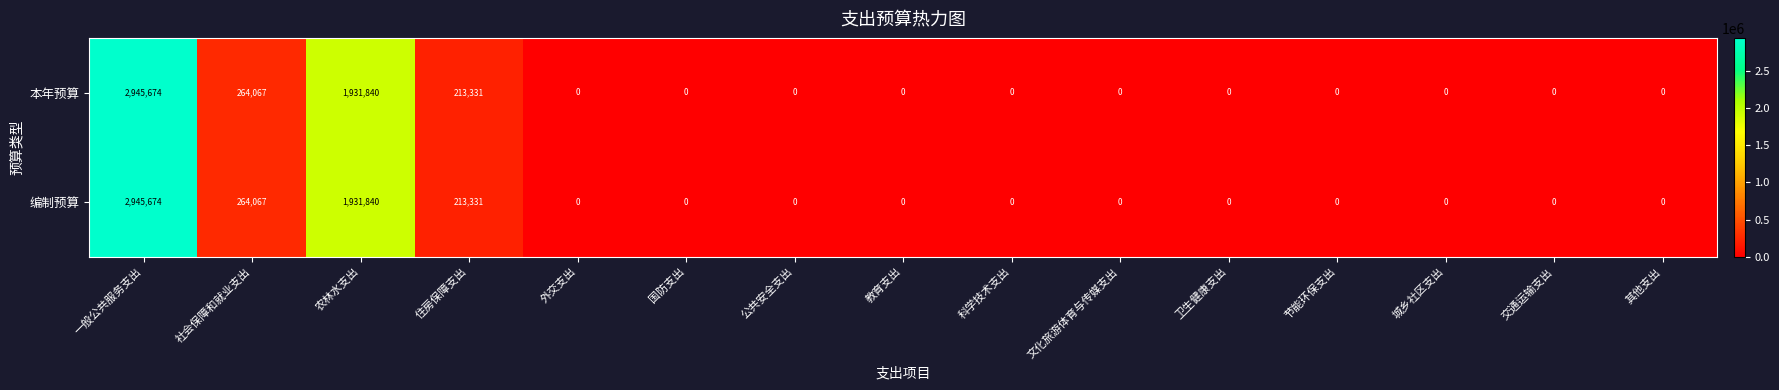

What is the difference between the maximum and minimum values in the 本年预算 series?

2945674